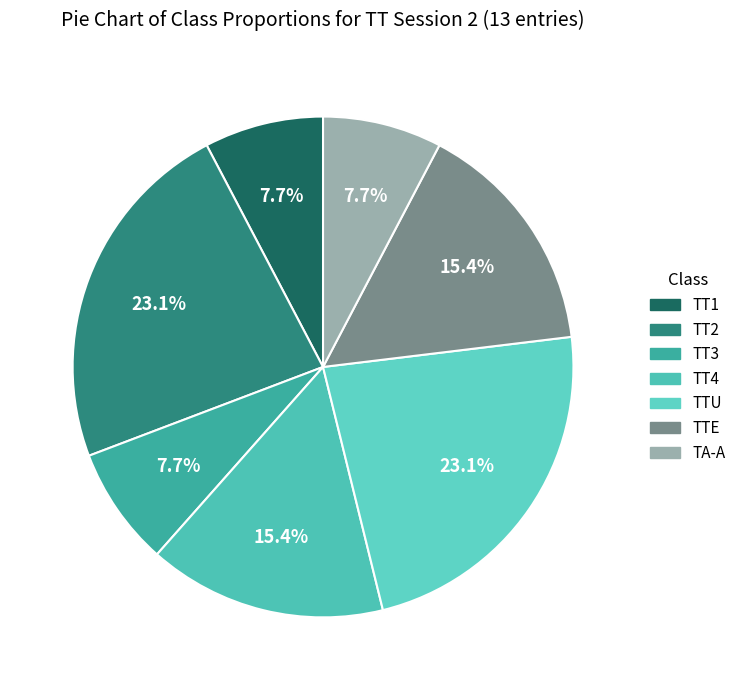

Count the number of slices in the pie.

7